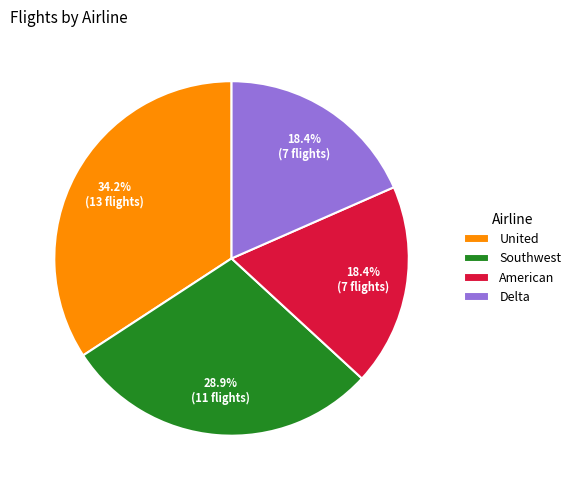

What percentage is NOT represented by United?

65.8%